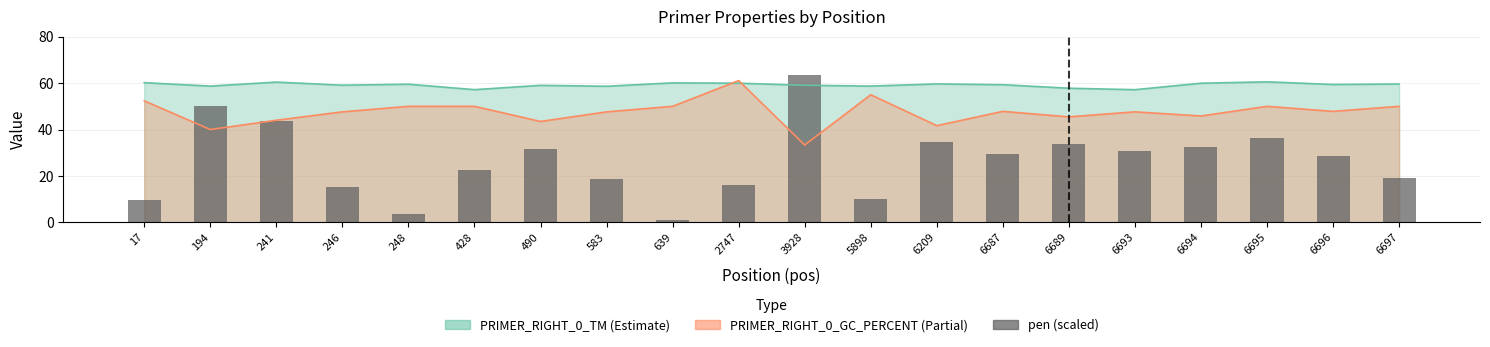

Read the value at 5898.

10.2